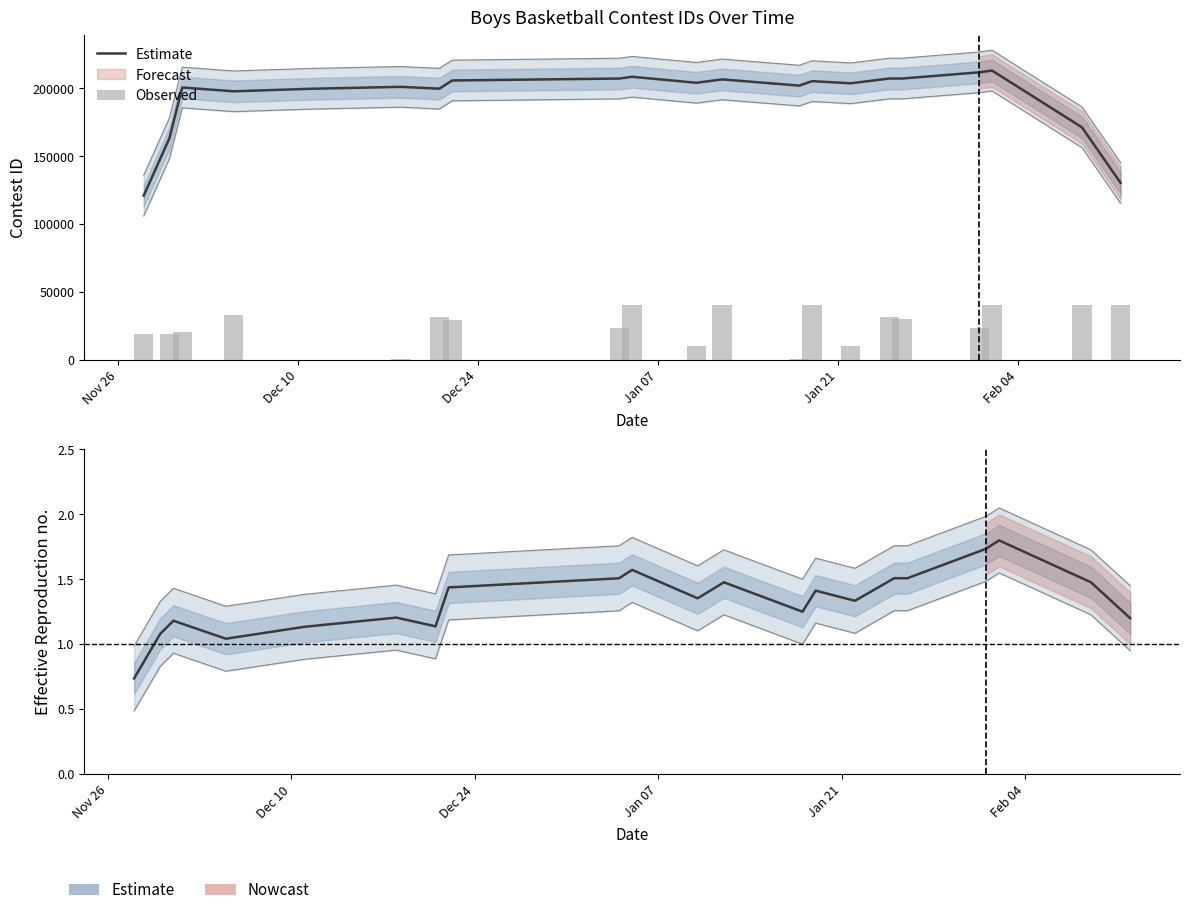

At which label does Estimate first exceed 1?

Dec 10